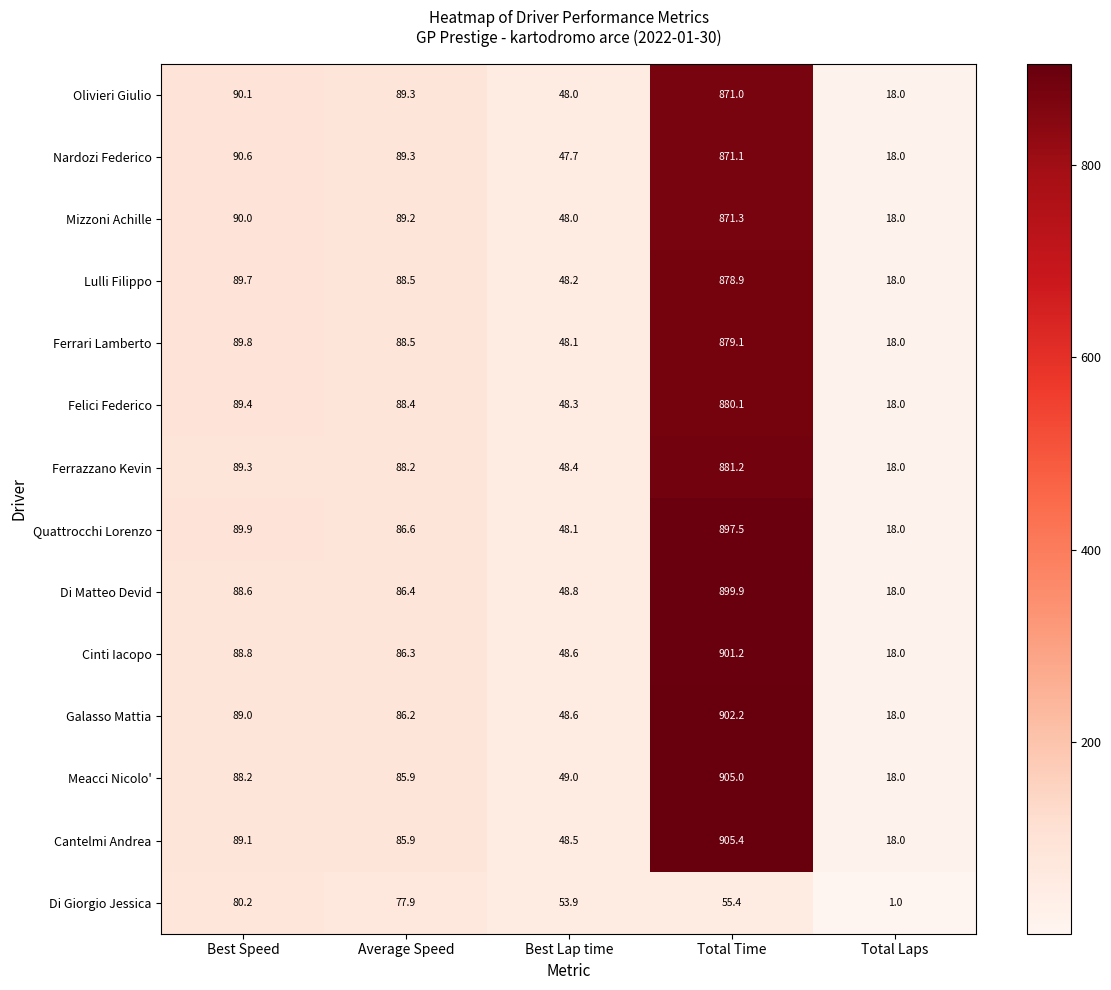

Rank the categories by Olivieri Giulio value from highest to lowest.

Total Time, Best Speed, Average Speed, Best Lap time, Total Laps